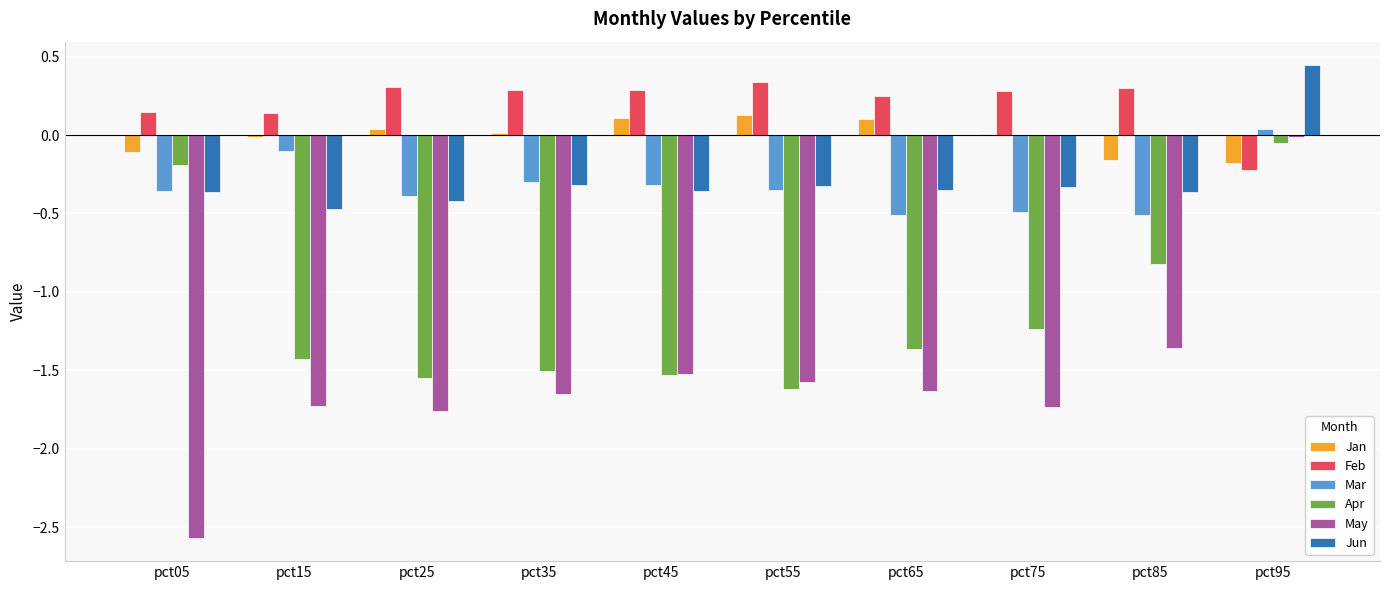

Which series has the widest spread of values?

May